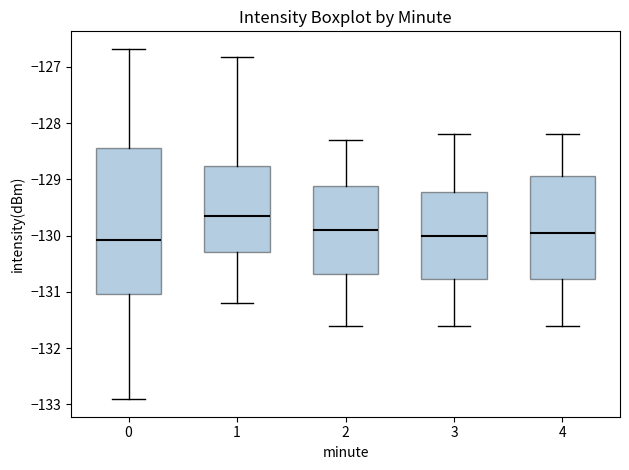

Where is the lower edge of the box at x = 1 on the y-axis? The values are not printed on the chart, so give them approximately, as read against the axis.

-130.3